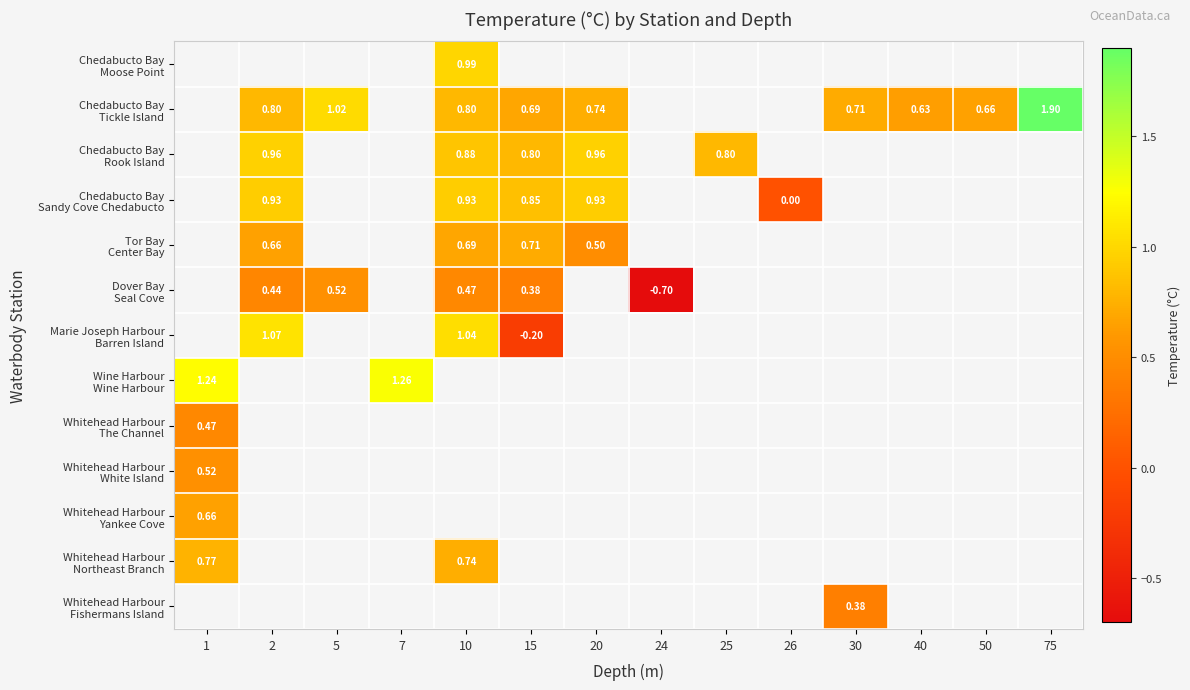

Count the number of data series in this chart.

13